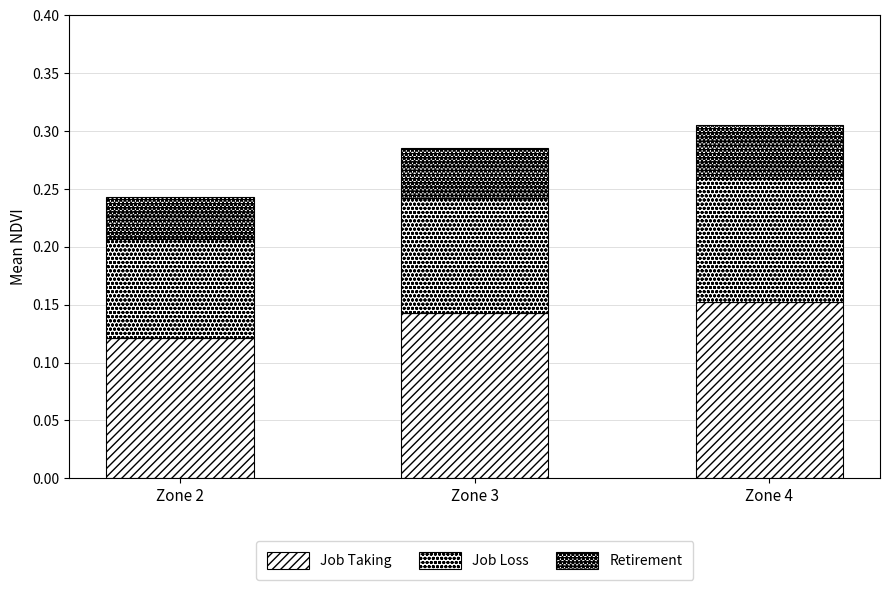

Count the number of data series in this chart.

3